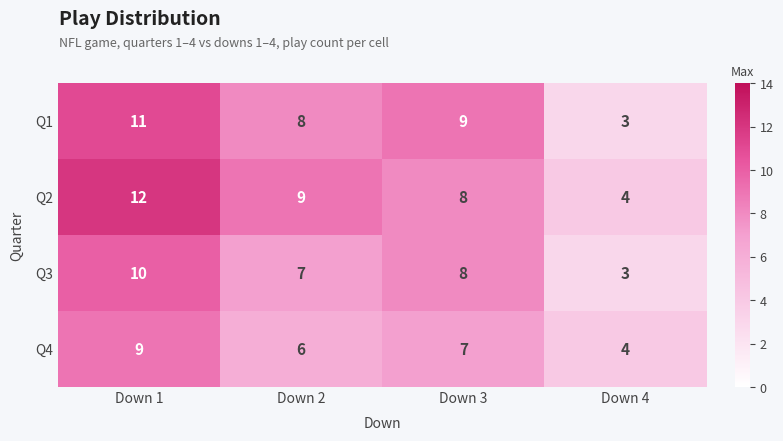

What is the minimum value for Q2?

4